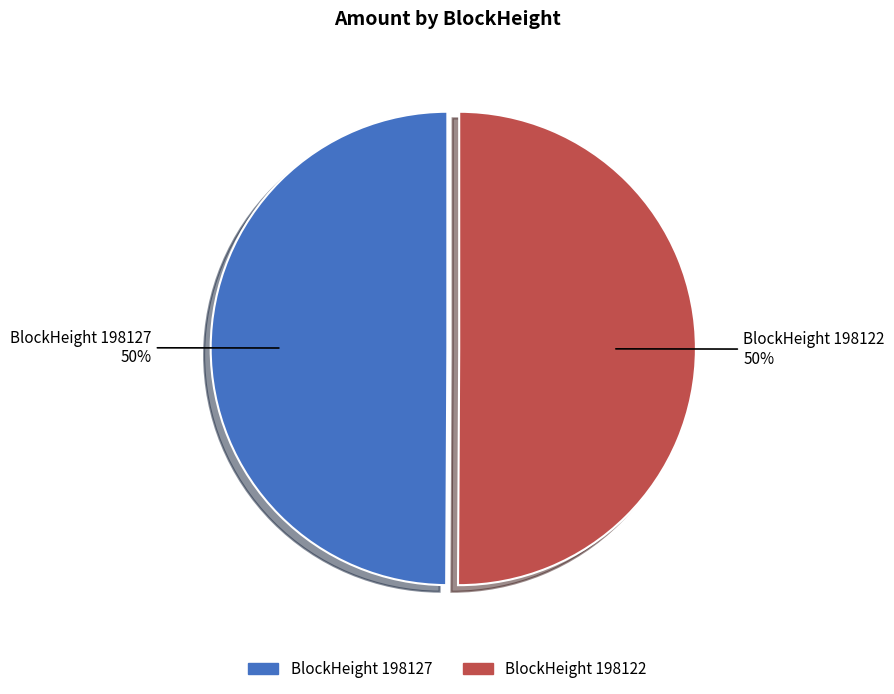

To the nearest percent, what is the average slice percentage?

50%